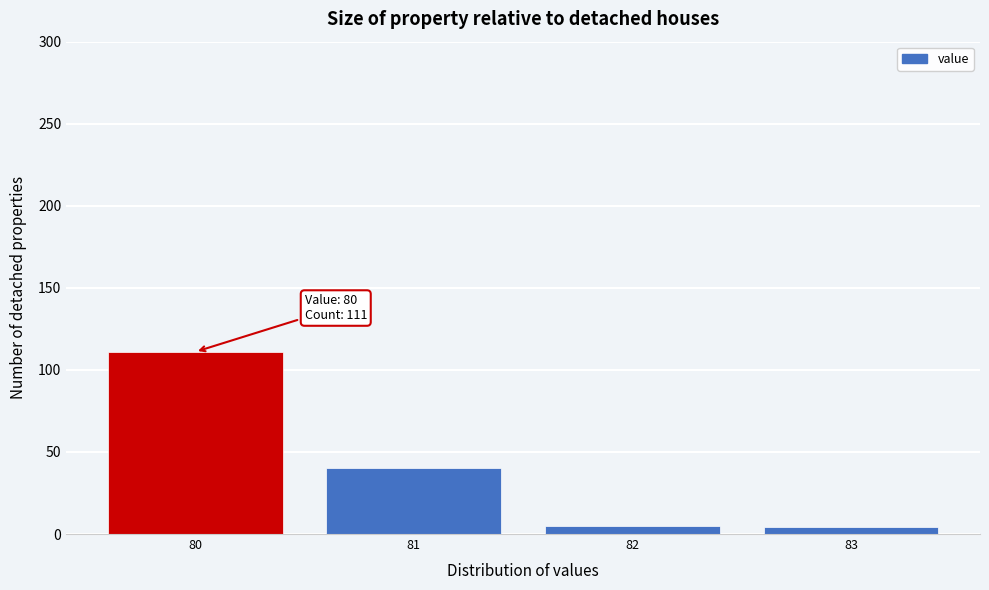

Which range on the x-axis has the tallest bar?

79.5 to 80.5